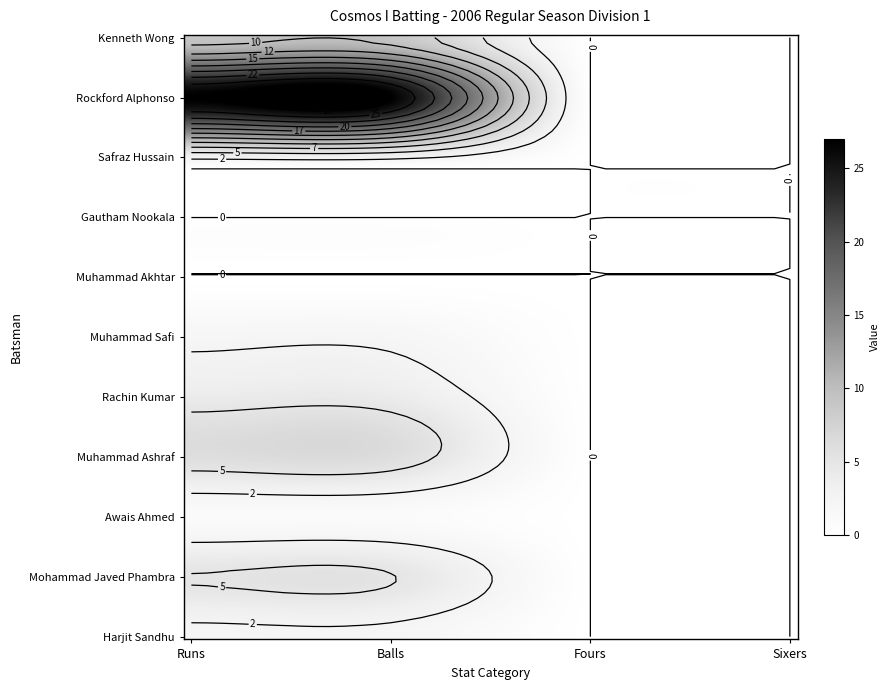

Count the number of data series in this chart.

11